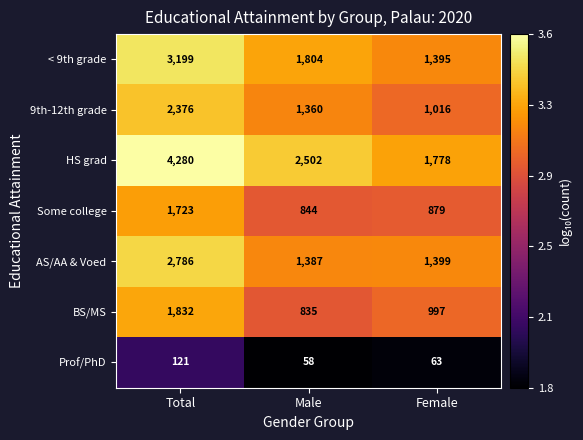

What is the total value across all series at Female?

7527